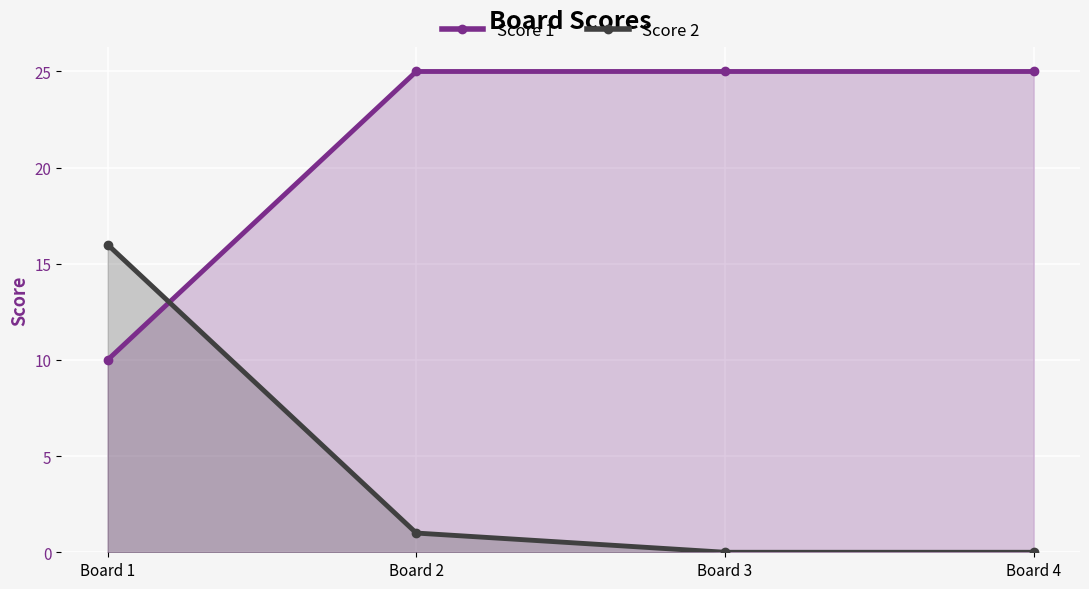

Reading left to right, extract all data points from this chart.

Score 1: 10	25	25	25
Score 2: 16	1	0	0